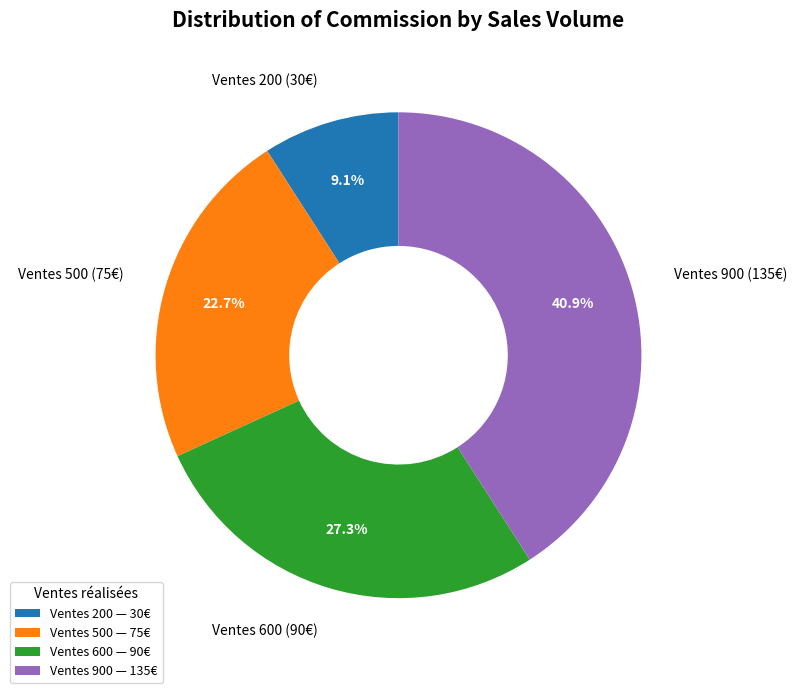

What percentage do Ventes 600 (90€) and Ventes 500 (75€) together represent?

50.0%